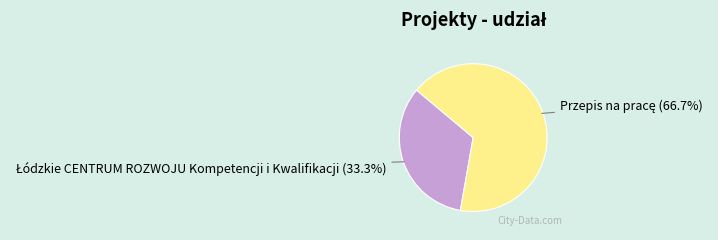

Is there any slice that represents more than half of the pie?

Yes